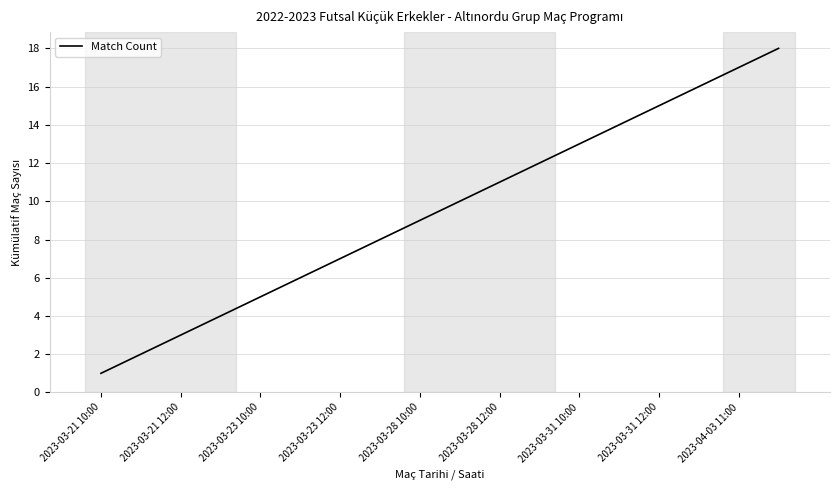

What is the difference between the maximum and minimum values?

17